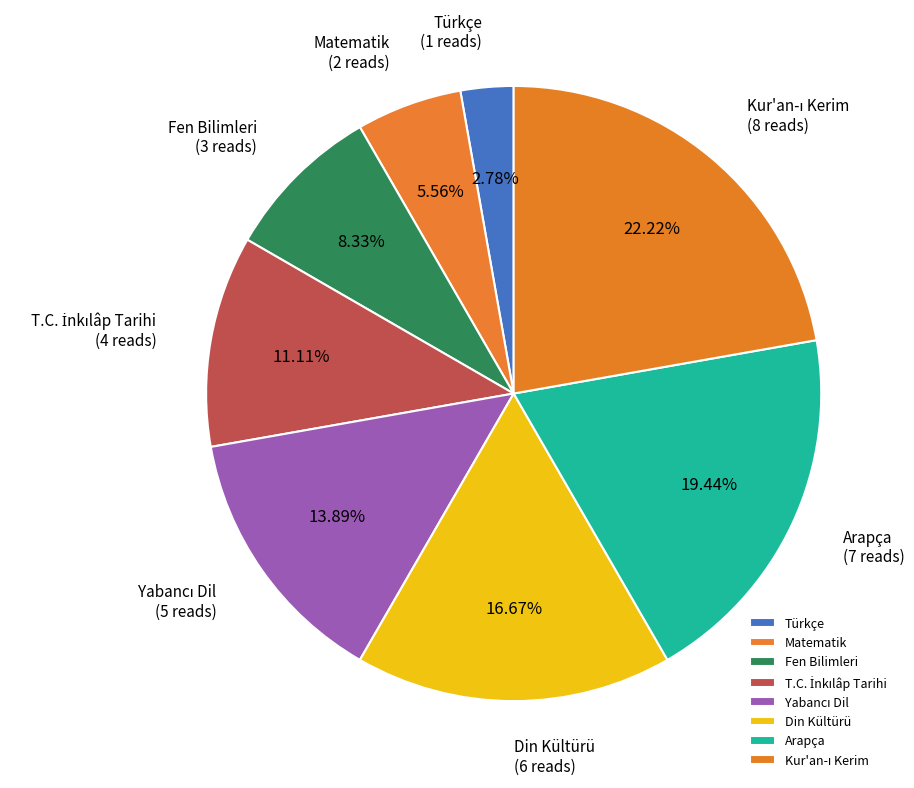

What is the ratio of the value at Türkçe to the value at Matematik?

0.5